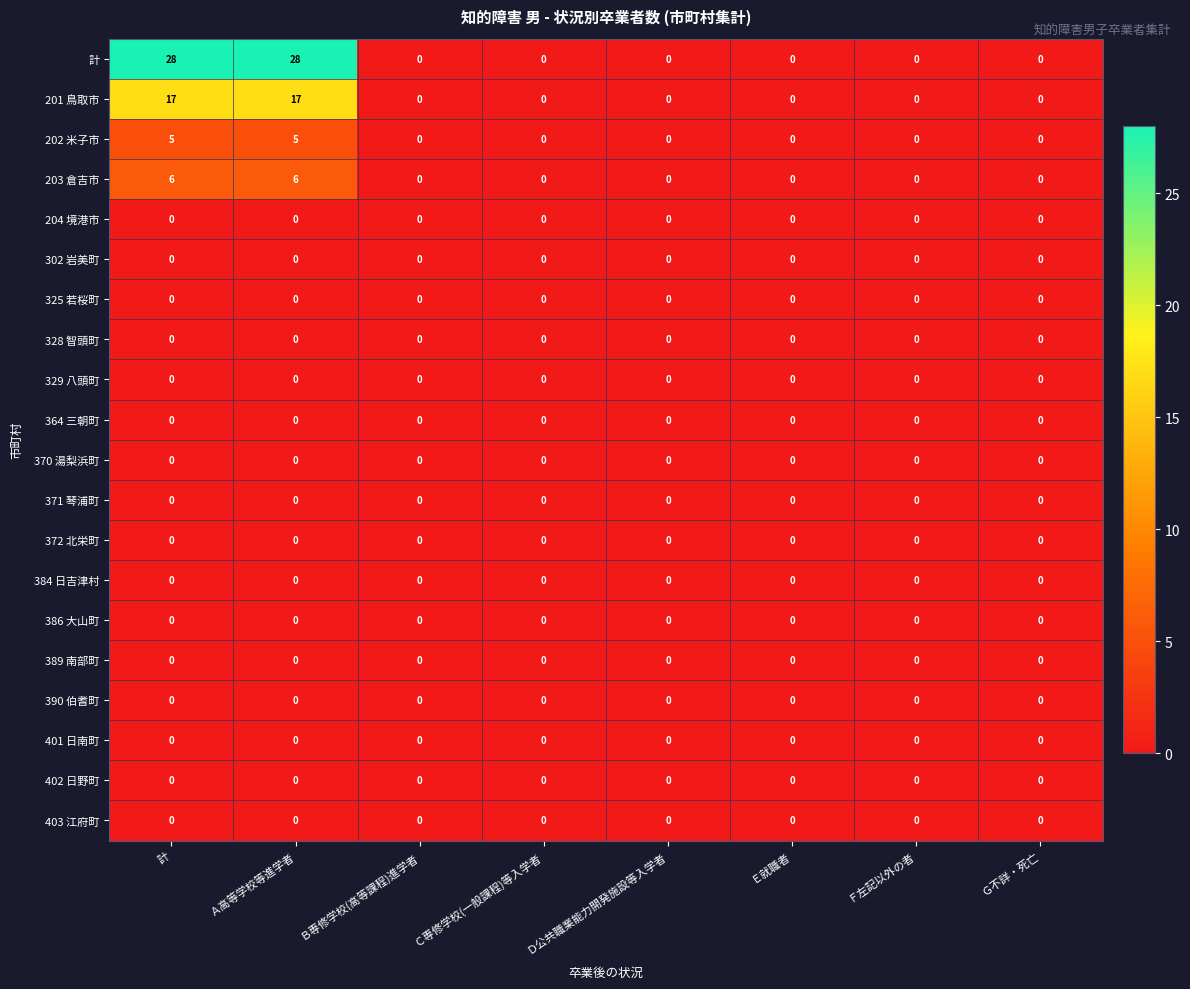

Is the value of 203 倉吉市 at 計 greater than the value of 402 日野町 at 計?

Yes